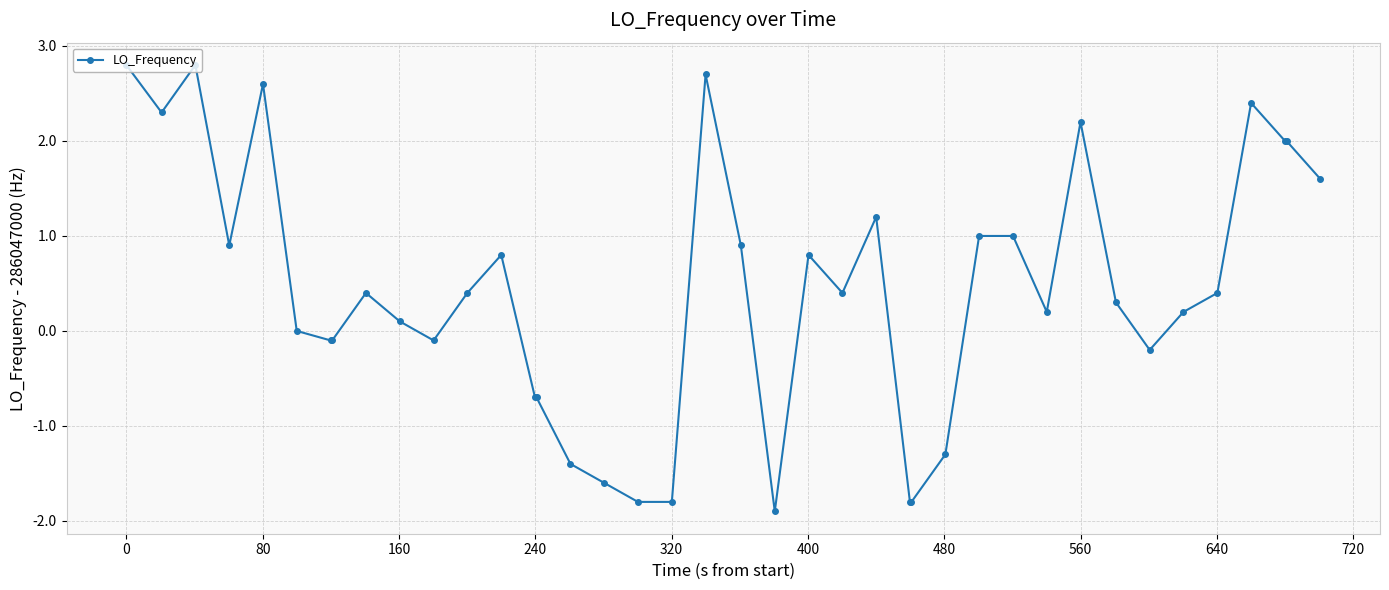

What is the minimum value shown in the chart?

-1.9